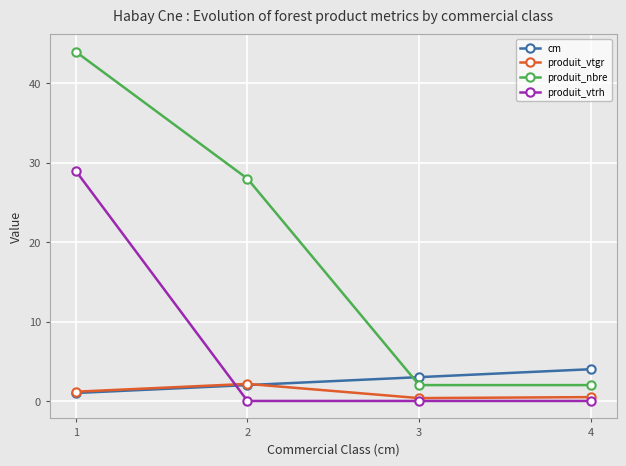

Which series has the widest spread of values?

produit_nbre